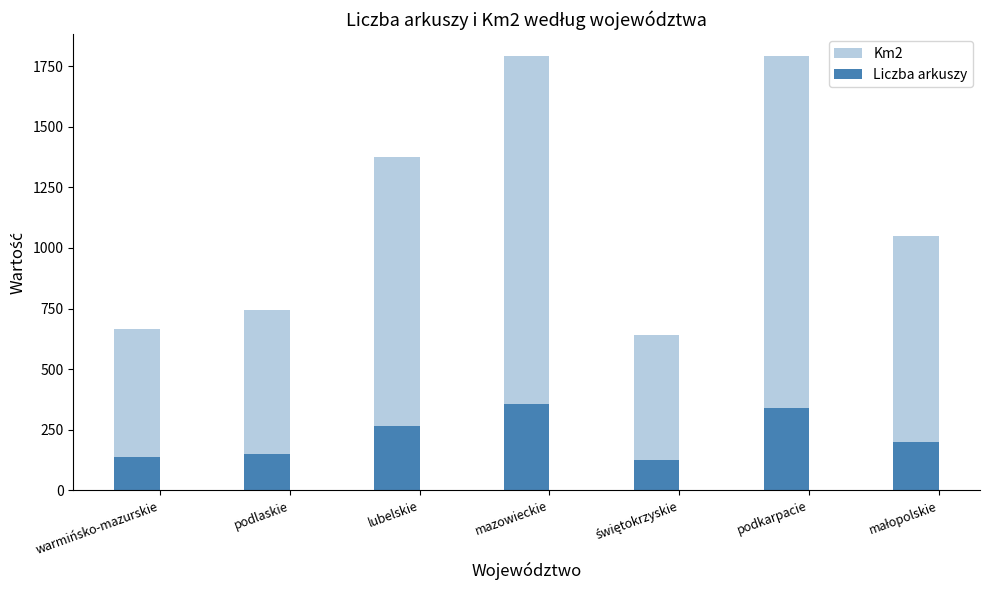

At podlaskie, list the series in order from largest to smallest.

Km2, Liczba arkuszy